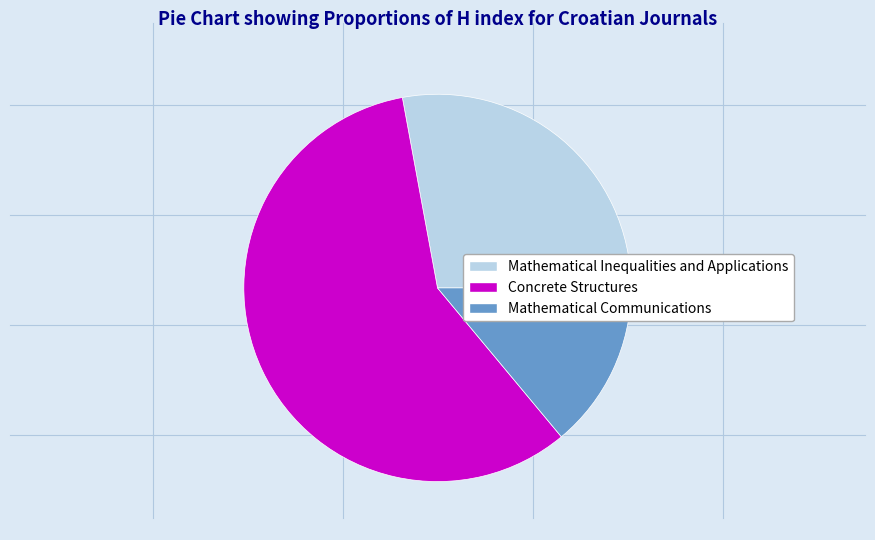

Rank the categories by value from highest to lowest.

Concrete Structures, Mathematical Inequalities and Applications, Mathematical Communications